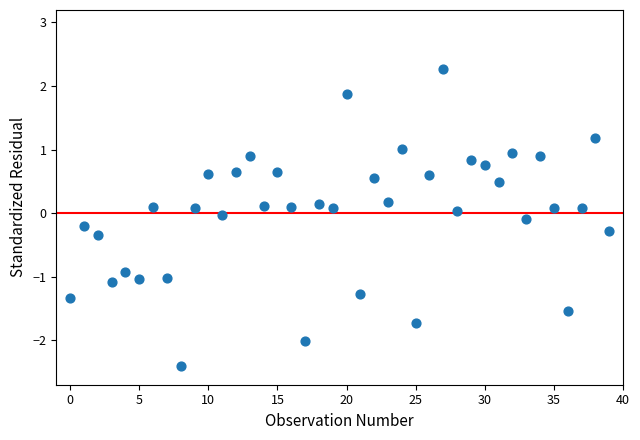

What is the range of Y values (max minus min)?

4.7